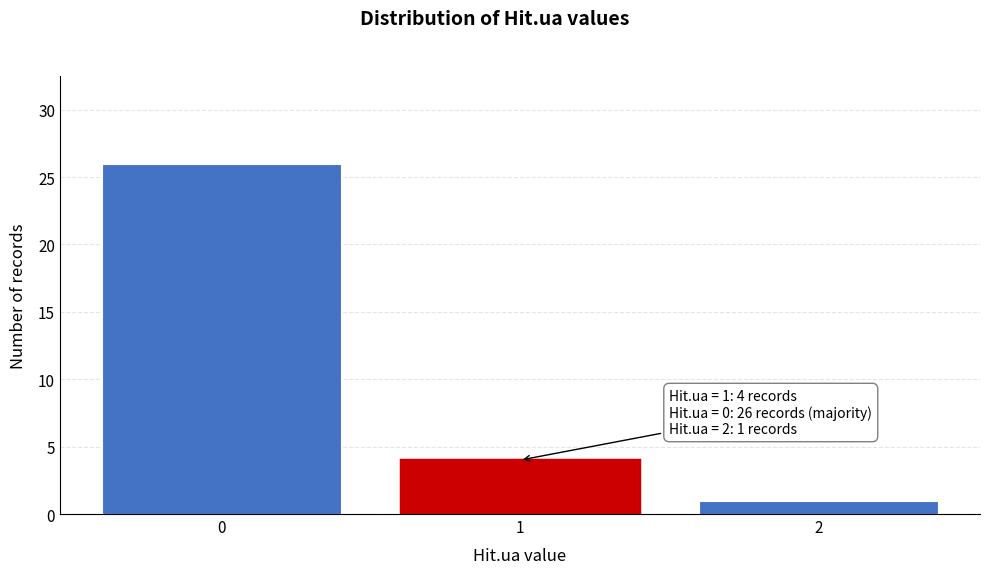

Reading left to right, transcribe all the data shown in this chart.

26	4	1